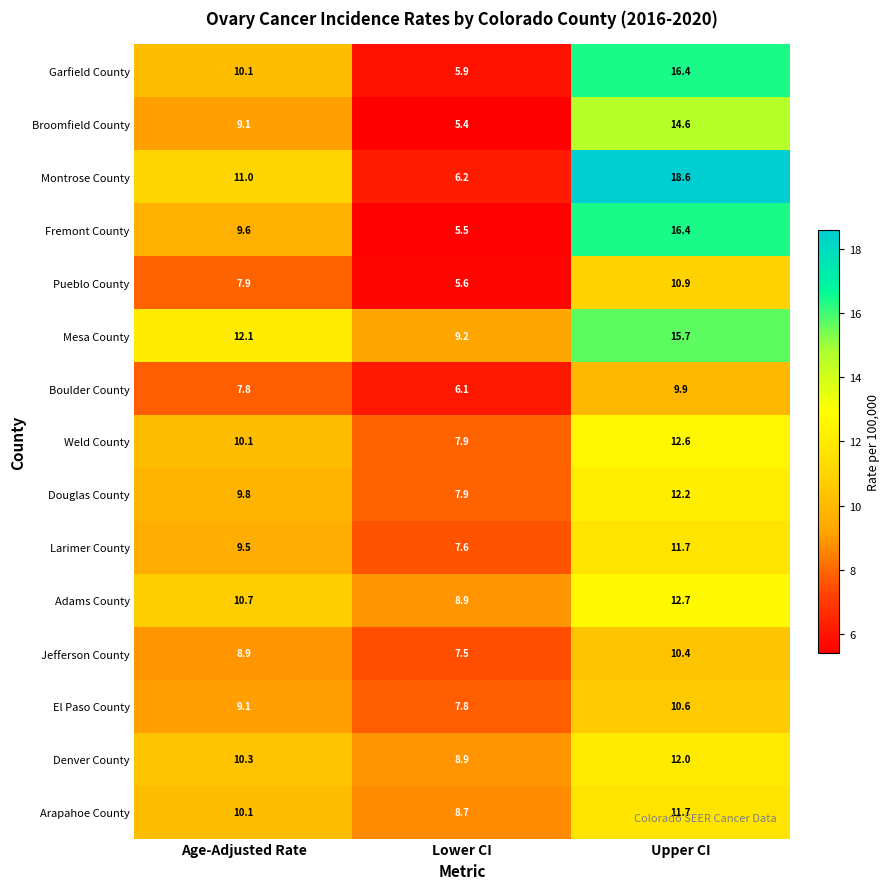

Which label corresponds to the smallest value in the chart?

Lower CI